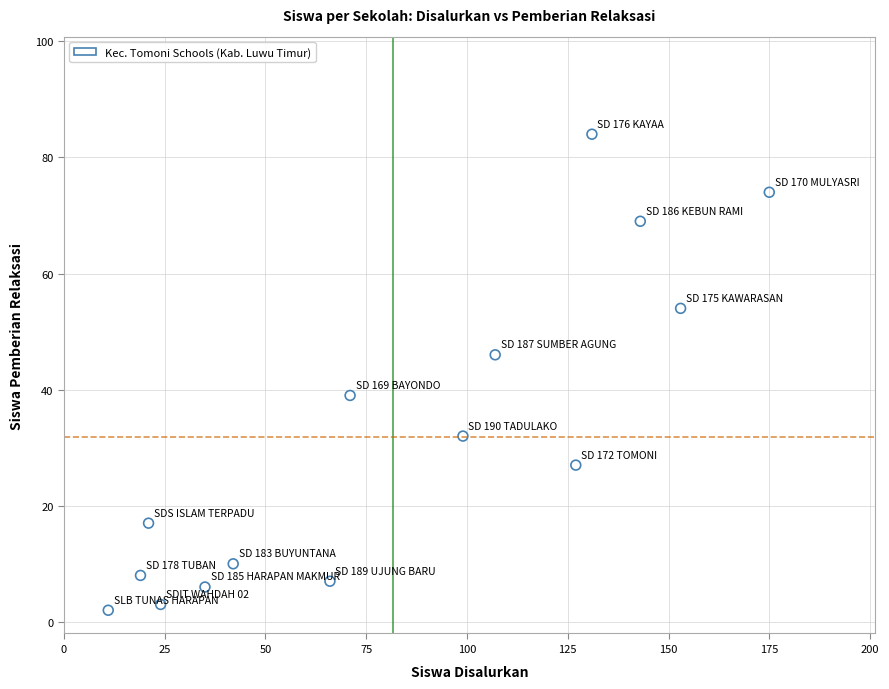

What is the range of X values (max minus min)?

164